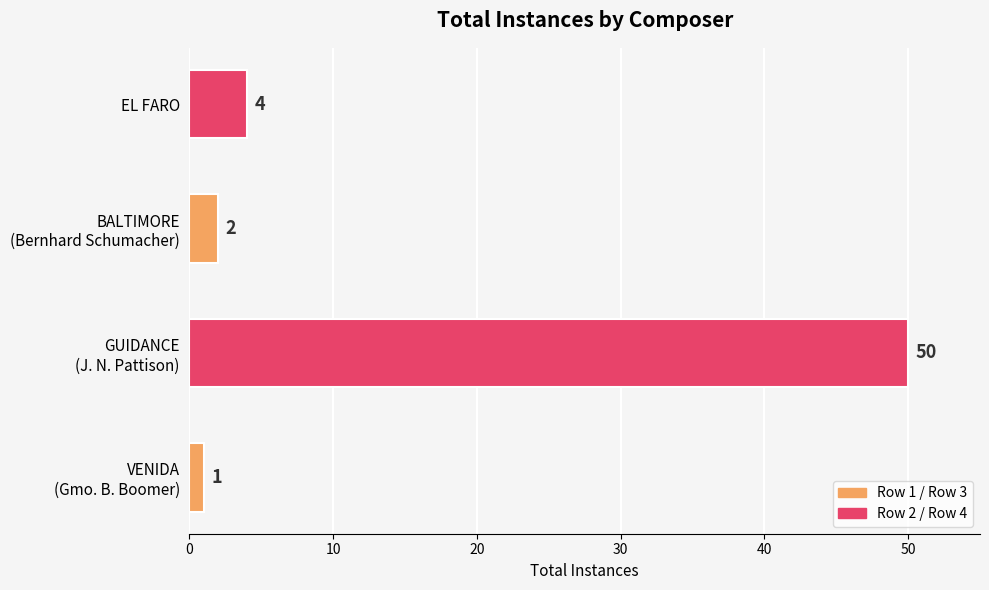

At which label is the value closest to 25?

EL FARO